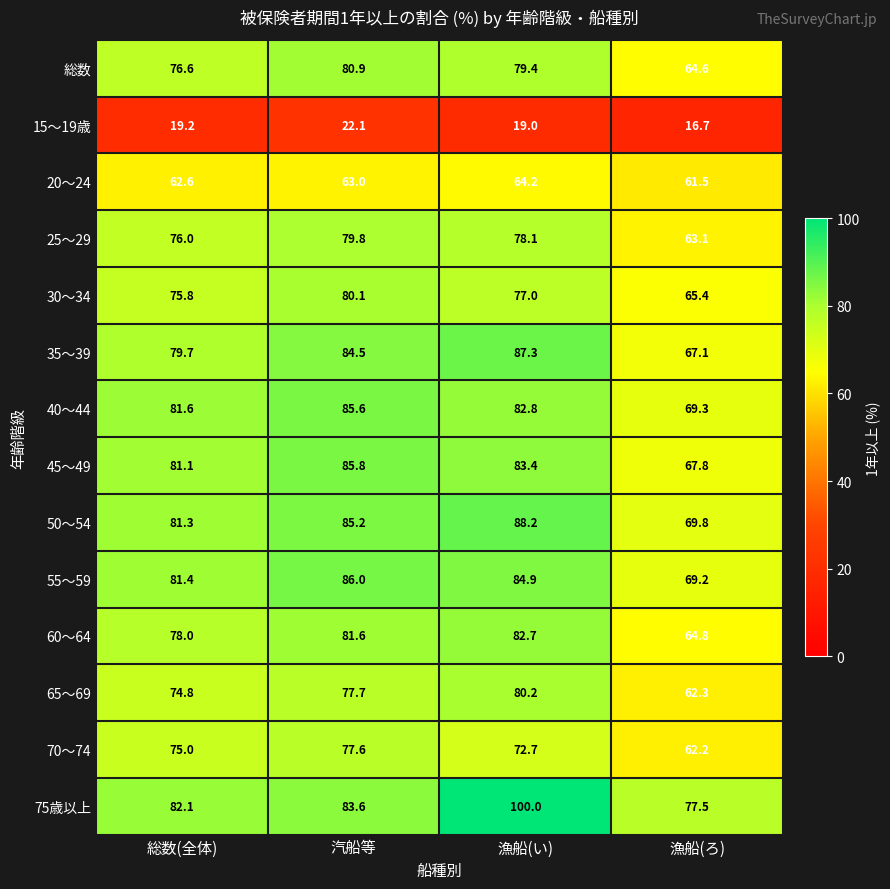

Rank the series by their maximum value, from highest to lowest.

75歳以上, 50～54, 35～39, 55～59, 45～49, 40～44, 60～64, 総数, 65～69, 30～34, 25～29, 70～74, 20～24, 15～19歳